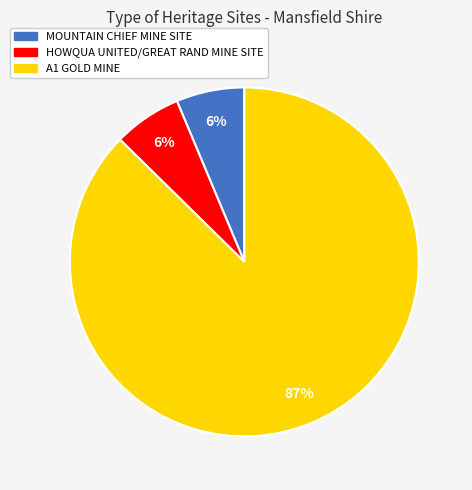

Which category has the biggest portion of the pie?

A1 GOLD MINE